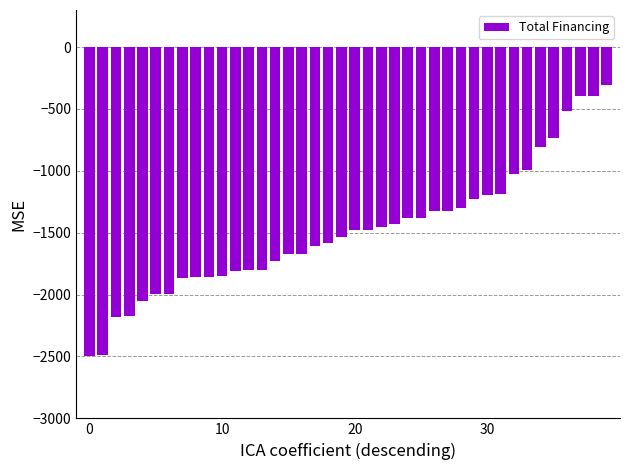

What is the value of the 22nd bar from the left?

-1475.3